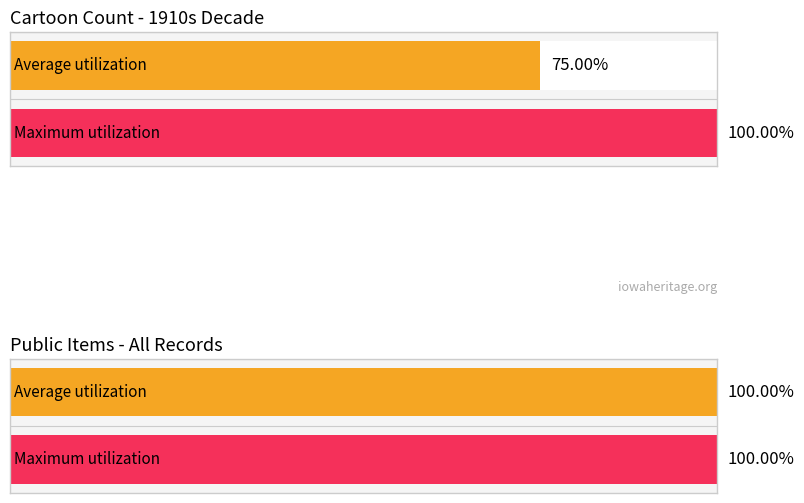

Is it true that public equals 2 at 4587?

False